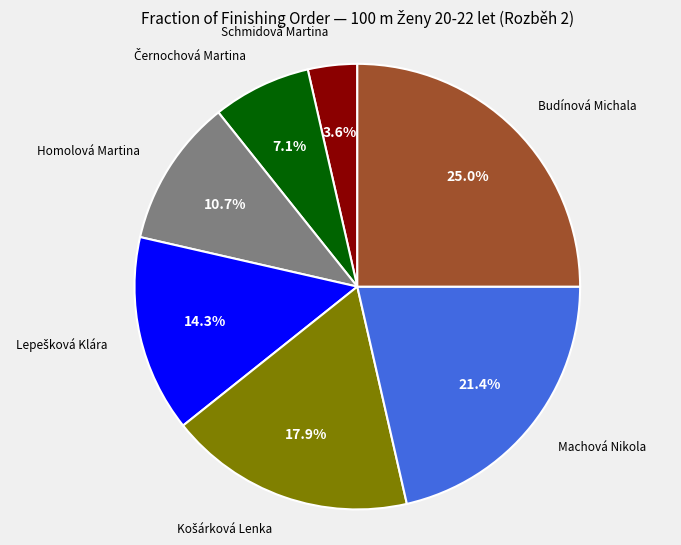

Is there any slice that represents more than half of the pie?

No